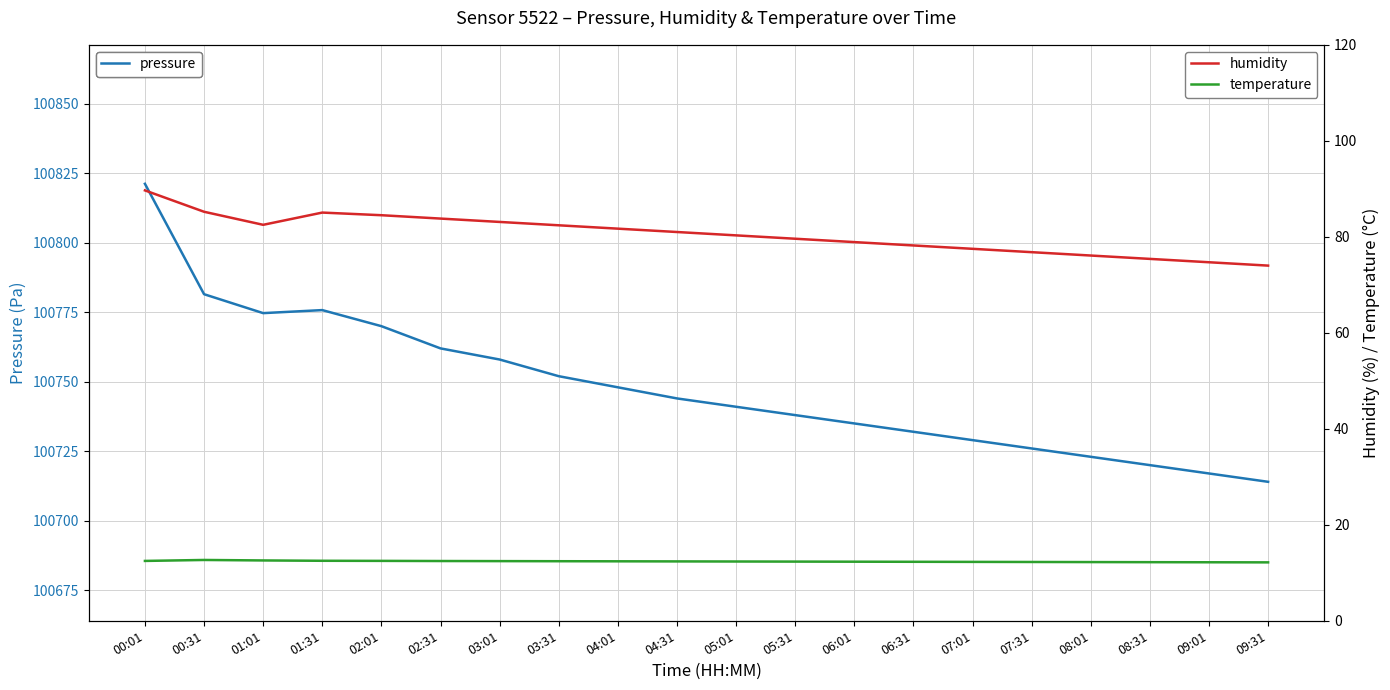

At 01:01, list the series in order from smallest to largest.

temperature, humidity, pressure